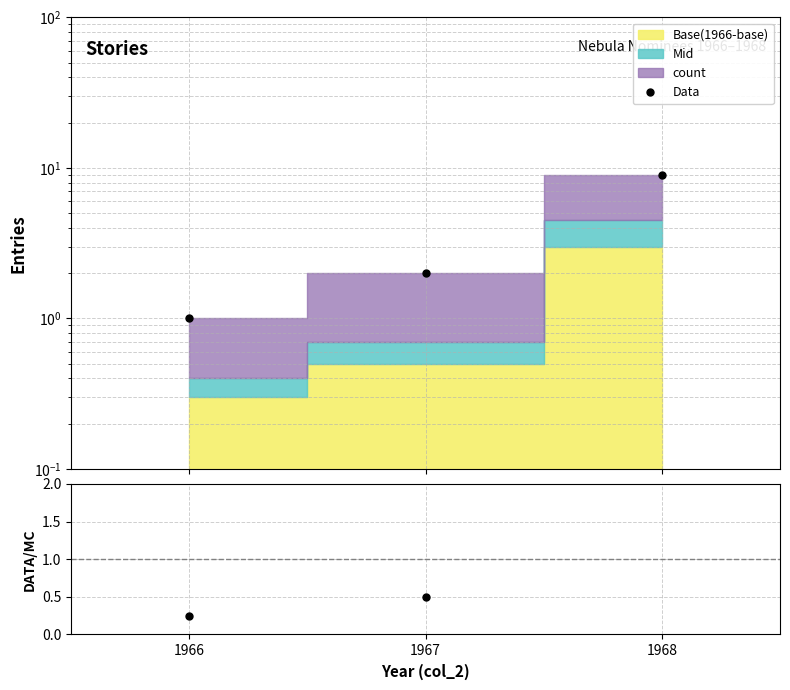

The DATA/MC series shows 3.6 at 1968. True or false?

False